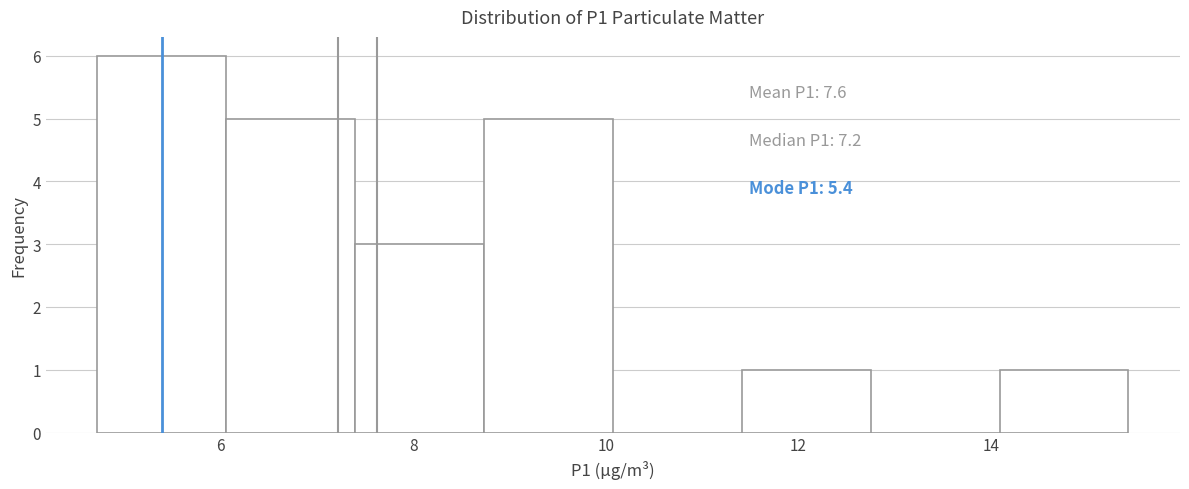

Over which range of the x-axis is the bar tallest?

4.8 to 6.0